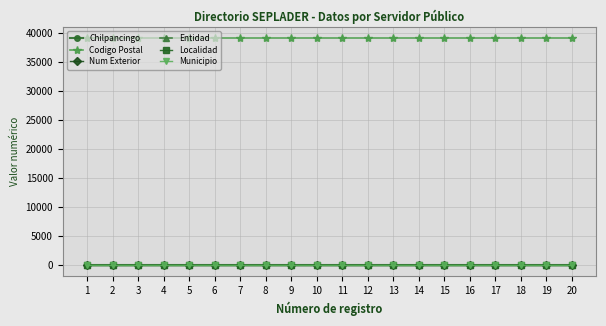

Rank the series by their maximum value, from highest to lowest.

Codigo Postal, Num Exterior, Chilpancingo, Localidad, Municipio, Entidad